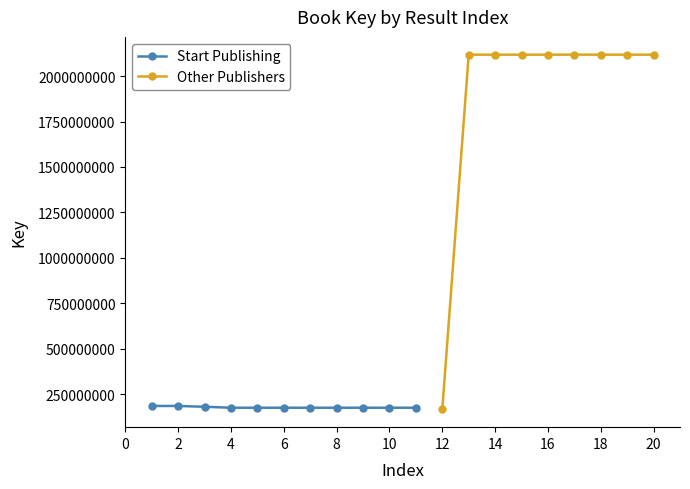

The value of Key at 4 is 175303785. True or false?

True